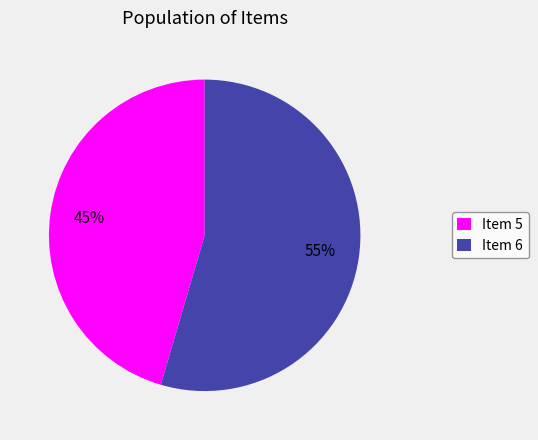

Do Item 6 and Item 5 together represent more than half of the pie?

Yes